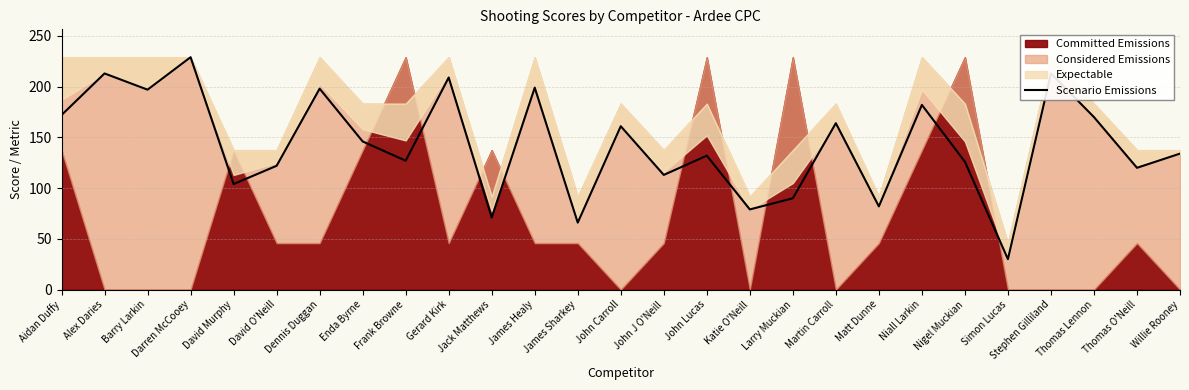

Approximately how many times larger is the value at Matt Dunne compared to Larry Muckian?

0.9